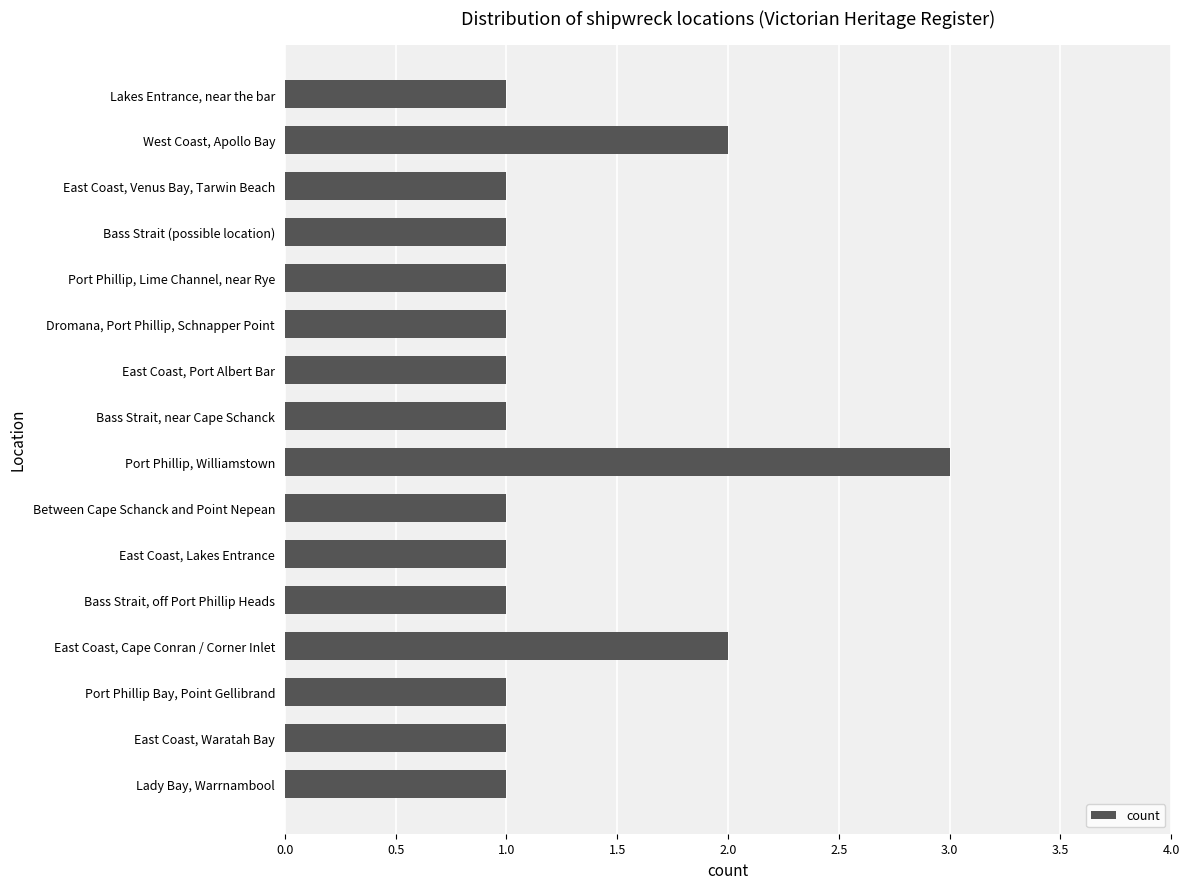

How many bars are there in total?

16